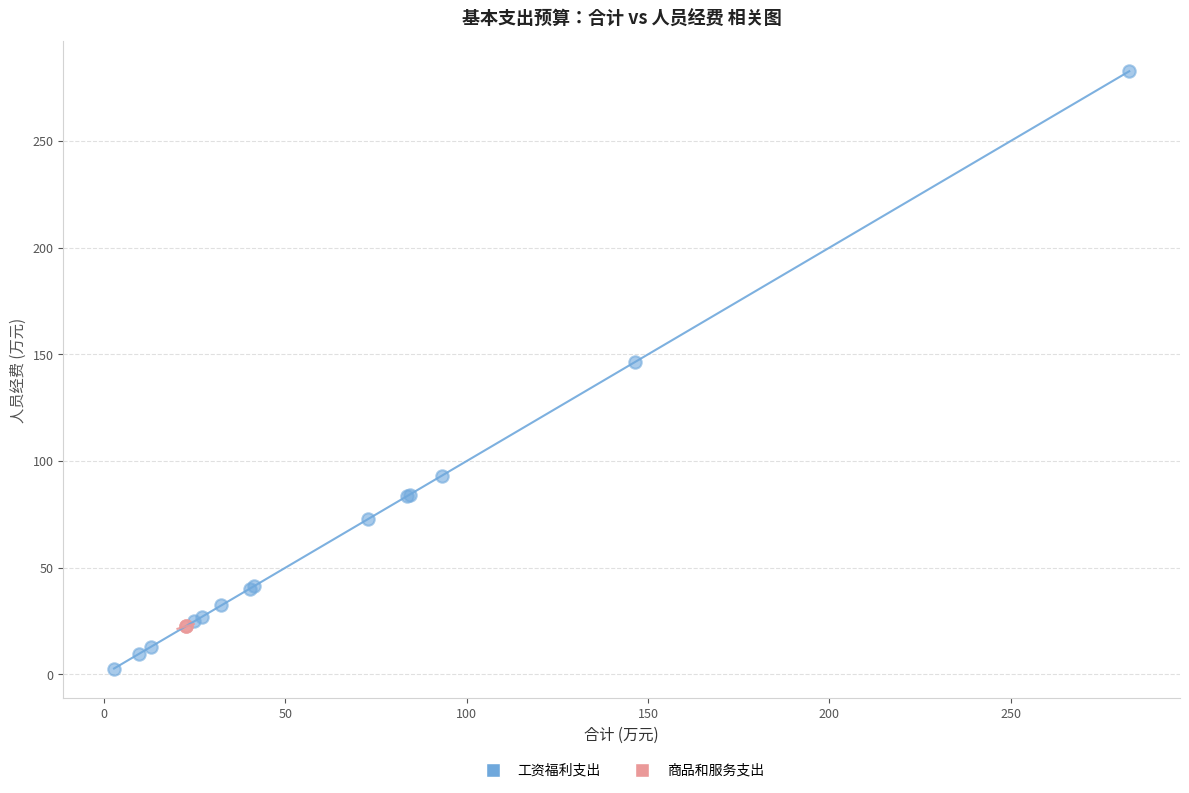

Which series reaches the maximum Y coordinate?

工资福利支出